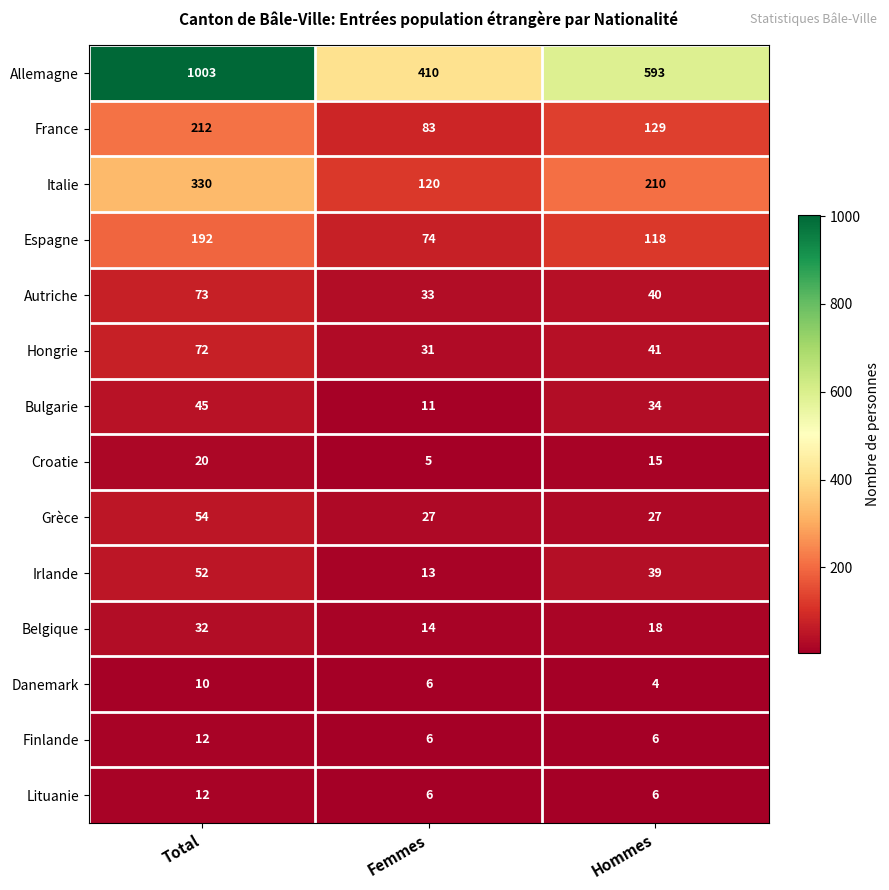

What is the difference between the highest and lowest values at Femmes?

405